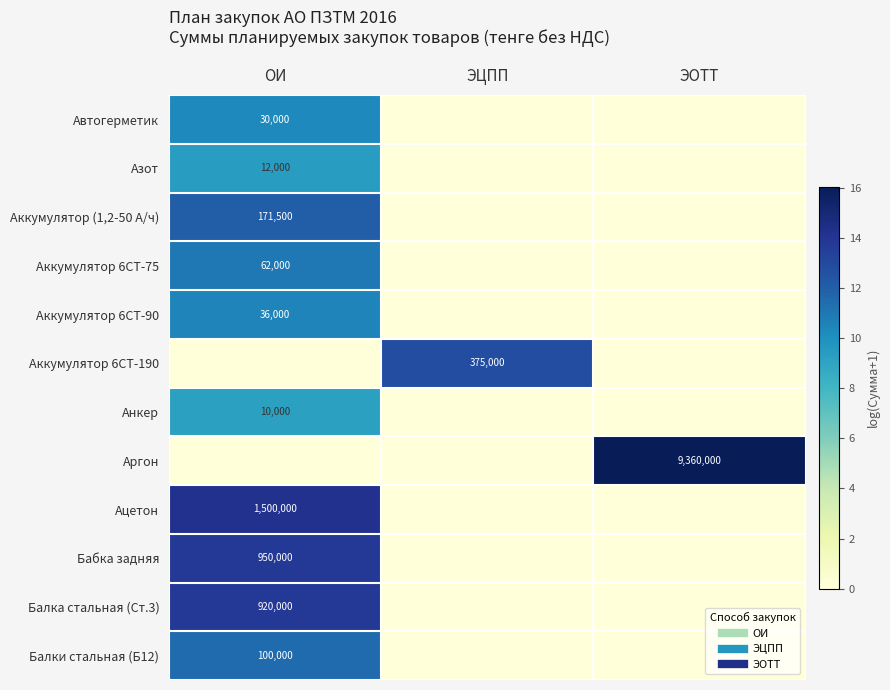

Which series has the largest total across all categories?

Аргон